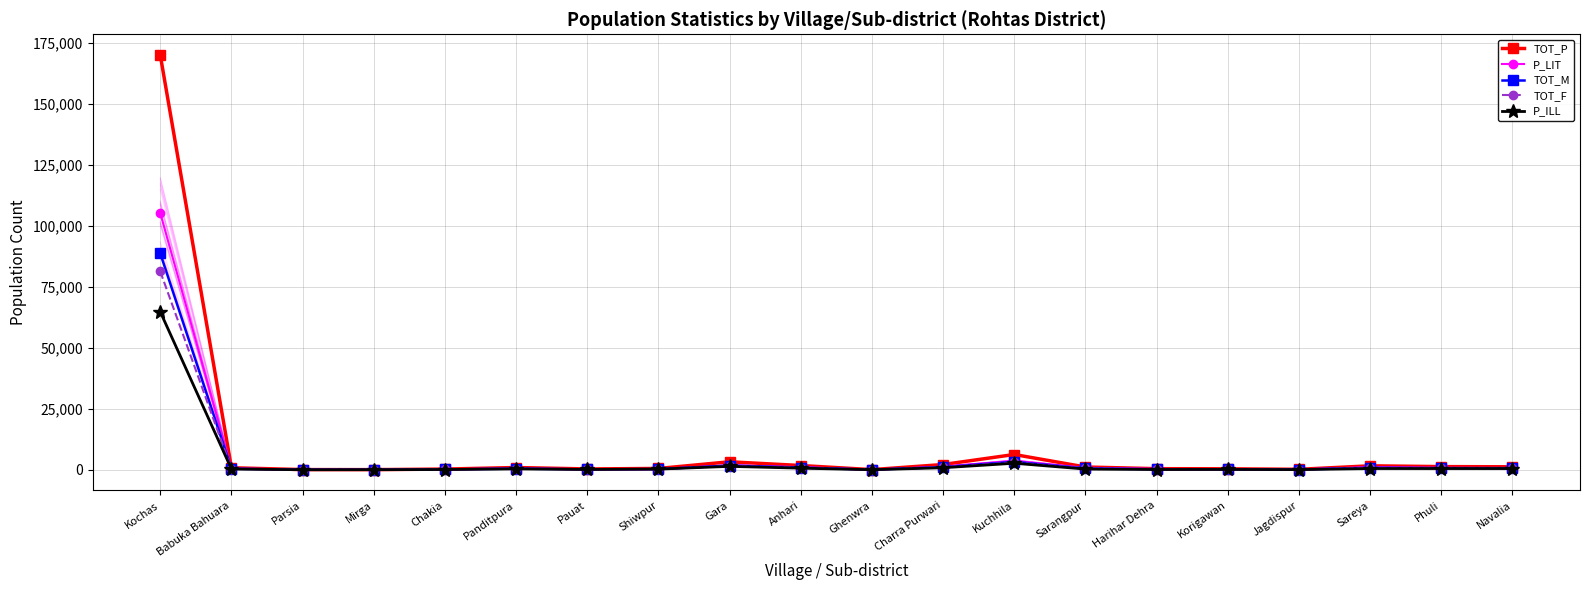

Reading right to left, what are all the values shown in this chart?

TOT_P: Navalia=1224	Phuli=1307	Sareya=1626	Jagdispur=193	Korigawan=407	Harihar Dehra=455	Sarangpur=1145	Kuchhila=6269	Charra Purwari=2159	Ghenwra=67	Anhari=1753	Gara=3280	Shiwpur=546	Pauat=347	Panditpura=929	Chakia=293	Mirga=63	Parsia=82	Babuka Bahuara=830	Kochas=170025
P_LIT: Navalia=718	Phuli=792	Sareya=1112	Jagdispur=116	Korigawan=260	Harihar Dehra=339	Sarangpur=847	Kuchhila=3586	Charra Purwari=1320	Ghenwra=34	Anhari=1087	Gara=1871	Shiwpur=267	Pauat=207	Panditpura=553	Chakia=179	Mirga=19	Parsia=59	Babuka Bahuara=515	Kochas=105239
TOT_M: Navalia=673	Phuli=691	Sareya=843	Jagdispur=96	Korigawan=215	Harihar Dehra=231	Sarangpur=594	Kuchhila=3266	Charra Purwari=1112	Ghenwra=36	Anhari=921	Gara=1720	Shiwpur=291	Pauat=173	Panditpura=484	Chakia=143	Mirga=29	Parsia=47	Babuka Bahuara=447	Kochas=88726
TOT_F: Navalia=551	Phuli=616	Sareya=783	Jagdispur=97	Korigawan=192	Harihar Dehra=224	Sarangpur=551	Kuchhila=3003	Charra Purwari=1047	Ghenwra=31	Anhari=832	Gara=1560	Shiwpur=255	Pauat=174	Panditpura=445	Chakia=150	Mirga=34	Parsia=35	Babuka Bahuara=383	Kochas=81299
P_ILL: Navalia=506	Phuli=515	Sareya=514	Jagdispur=77	Korigawan=147	Harihar Dehra=116	Sarangpur=298	Kuchhila=2683	Charra Purwari=839	Ghenwra=33	Anhari=666	Gara=1409	Shiwpur=279	Pauat=140	Panditpura=376	Chakia=114	Mirga=44	Parsia=23	Babuka Bahuara=315	Kochas=64786